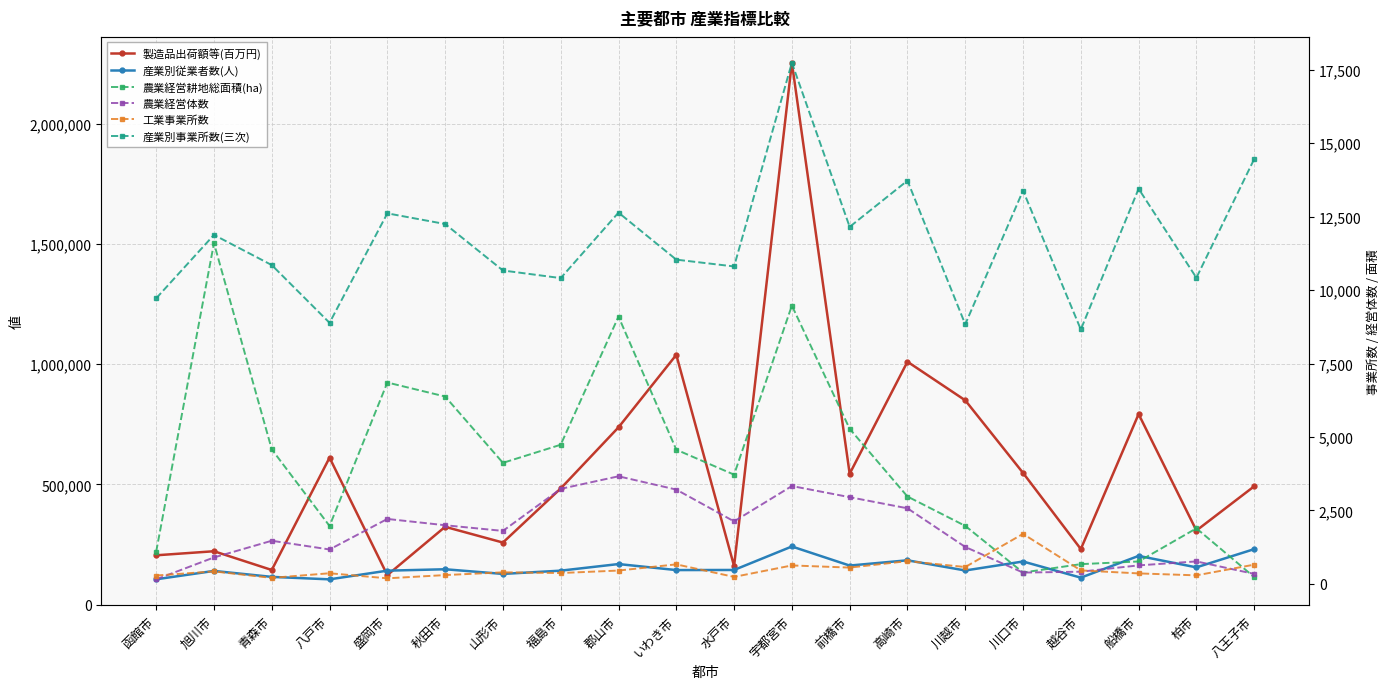

In 工業事業所数, how many points are lower than both neighbors (excluding endpoints)?

7